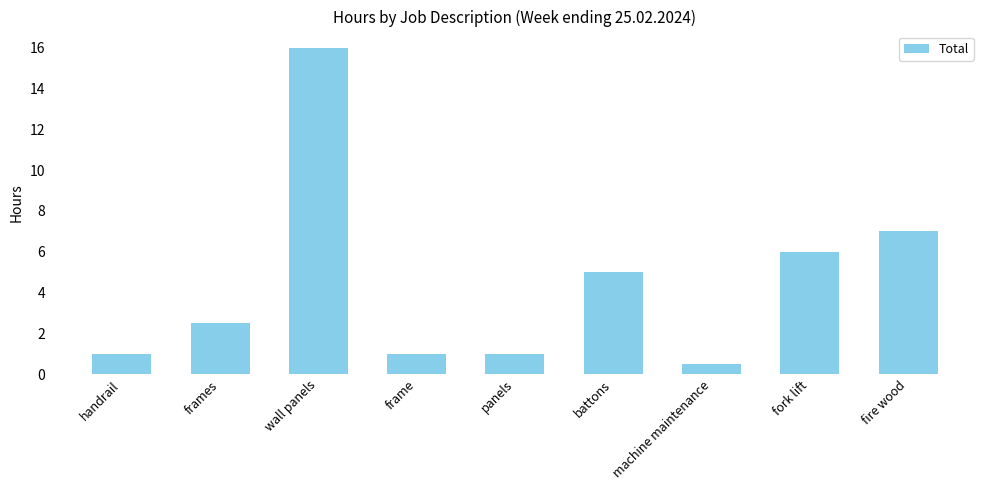

What is the difference between the second highest and minimum values?

6.5